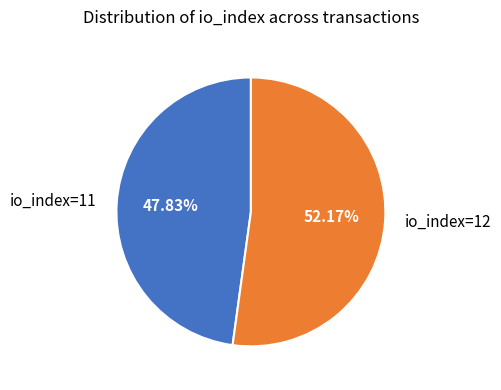

What percentage is NOT represented by io_index=11?

52.2%